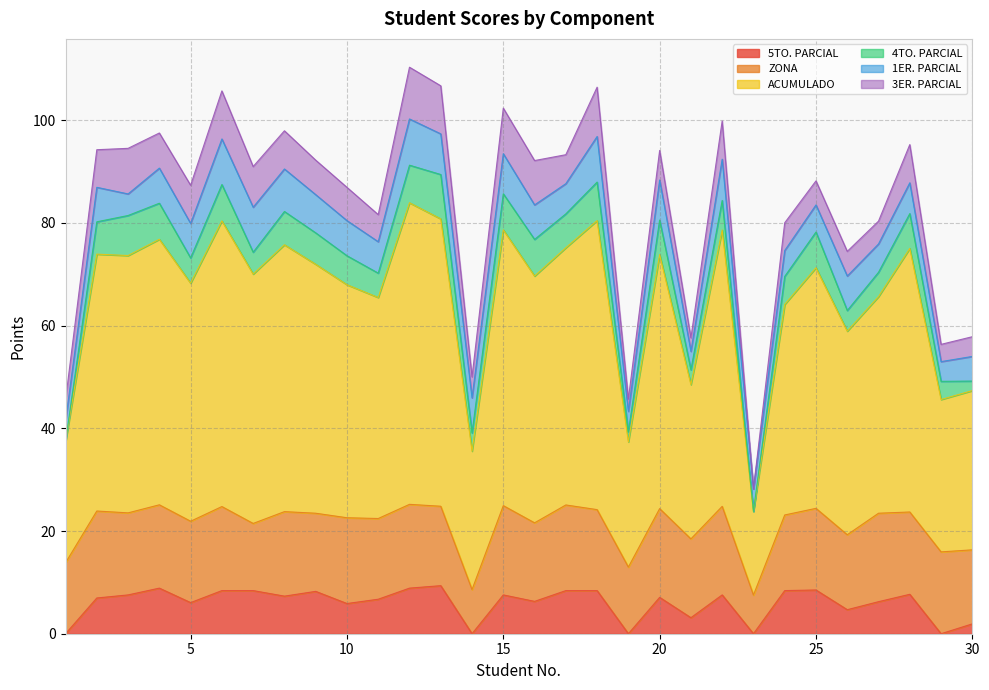

True or false: 5TO. PARCIAL and 3ER. PARCIAL intersect in this chart.

True